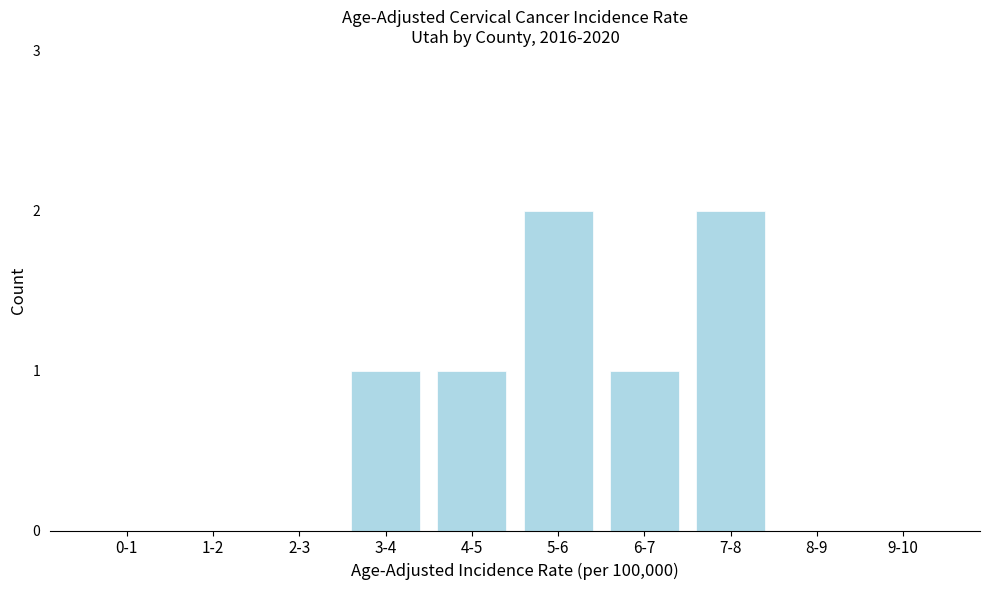

Reading left to right, list all the values displayed in this chart.

0-1=0	1-2=0	2-3=0	3-4=1	4-5=1	5-6=2	6-7=1	7-8=2	8-9=0	9-10=0